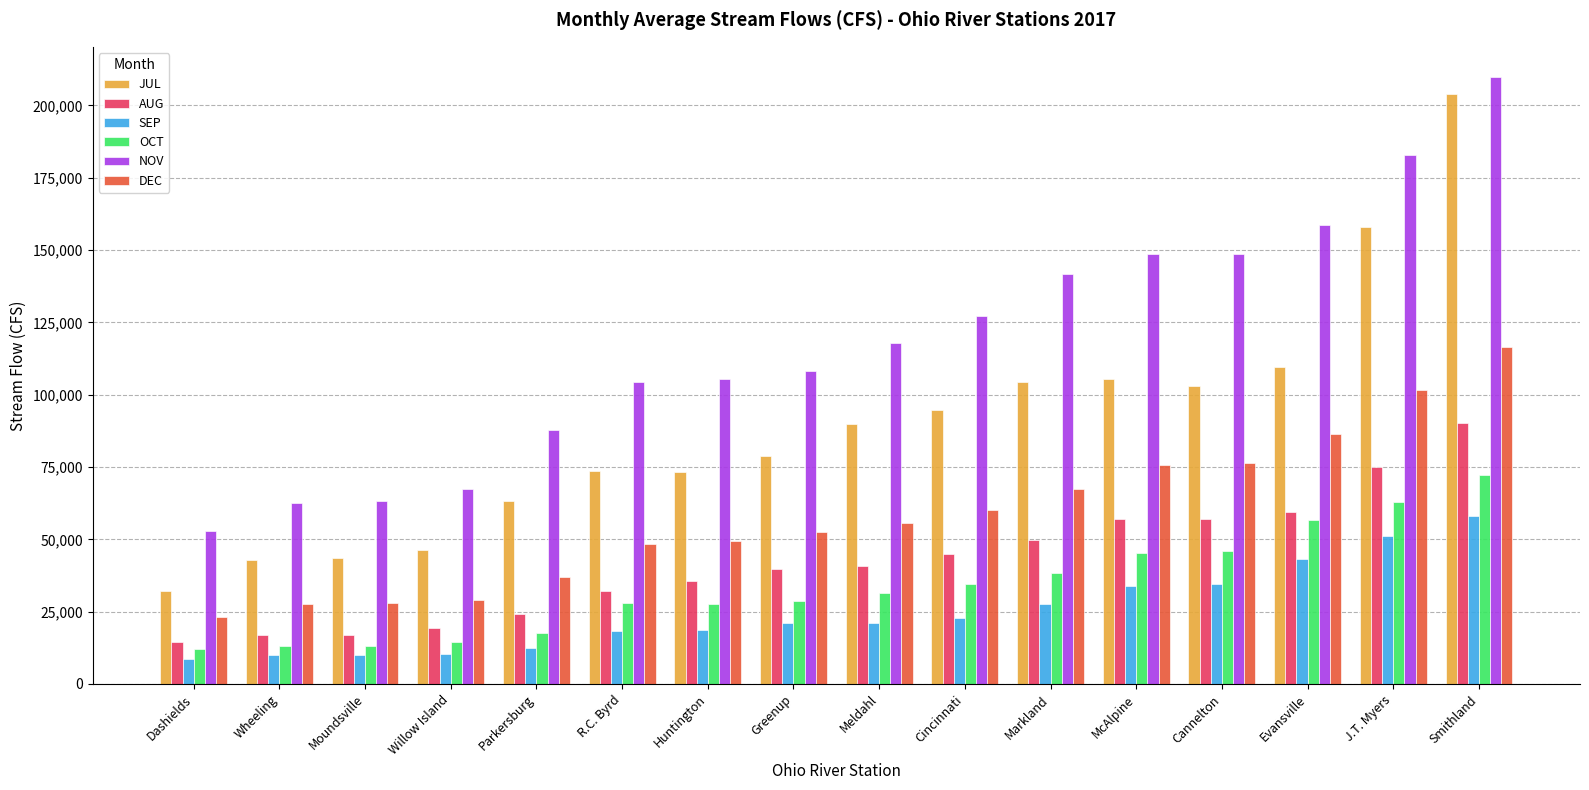

True or false: SEP has a value of 13303.8 at Markland.

False